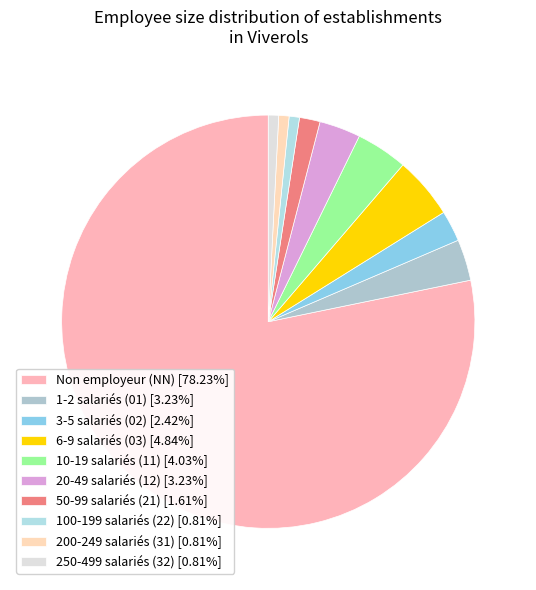

Which slice is the largest?

NN